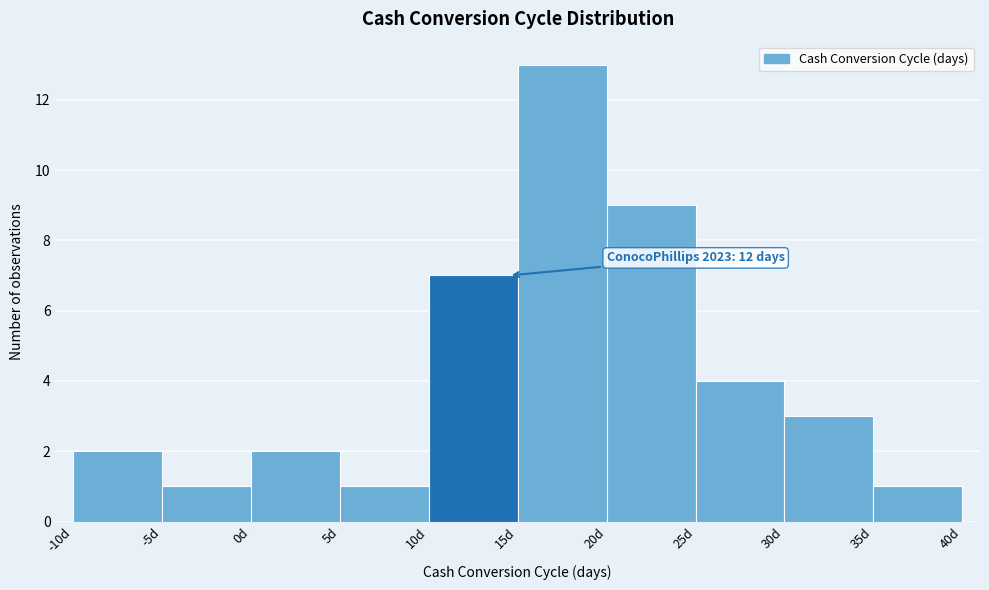

Over which range of the x-axis is the bar tallest?

15 to 20